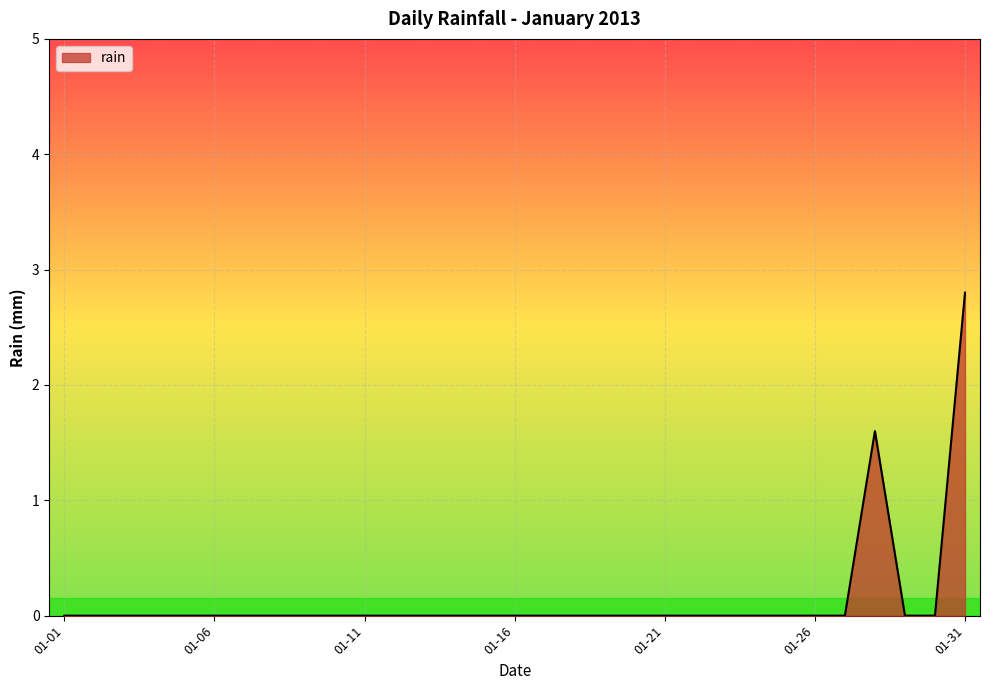

What is the difference between the maximum and minimum values?

2.8